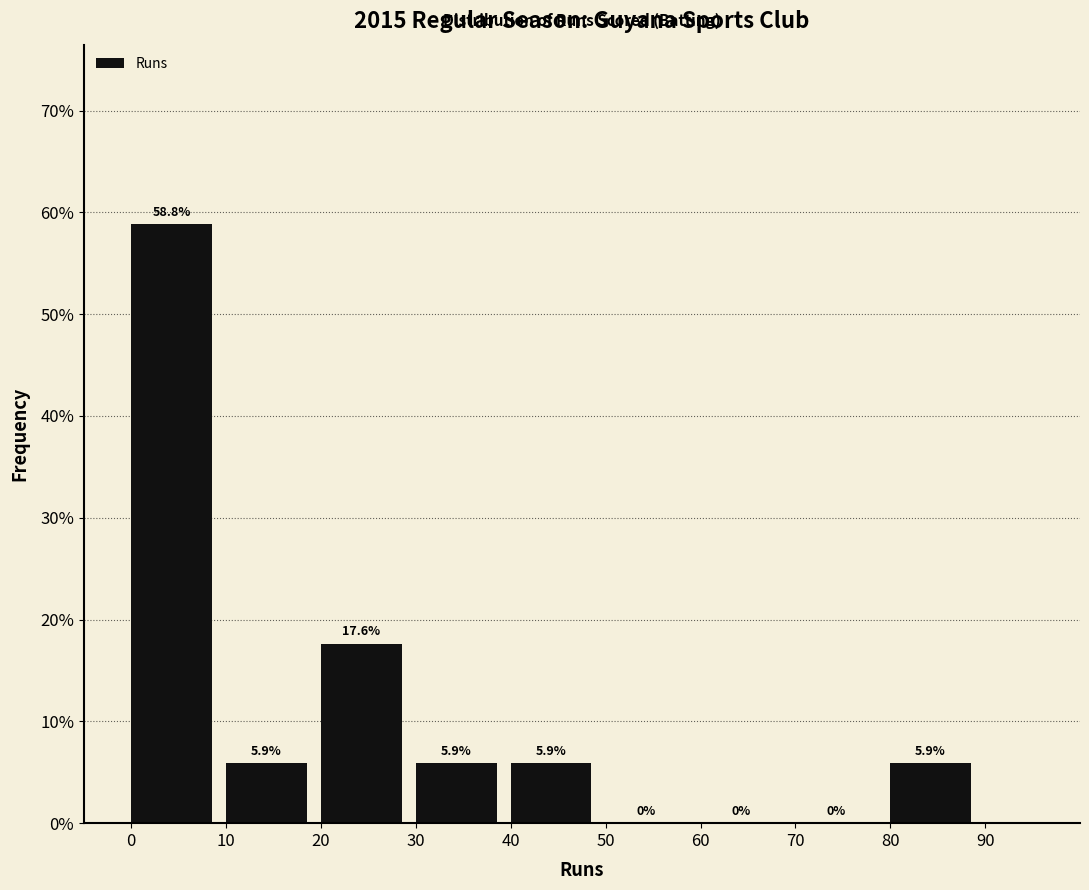

Which range on the x-axis has the tallest bar?

0 to 10